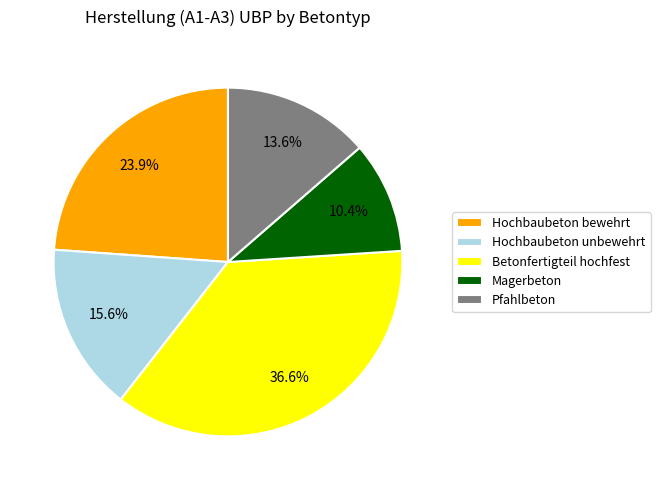

Which slice is the largest?

Betonfertigteil hochfest